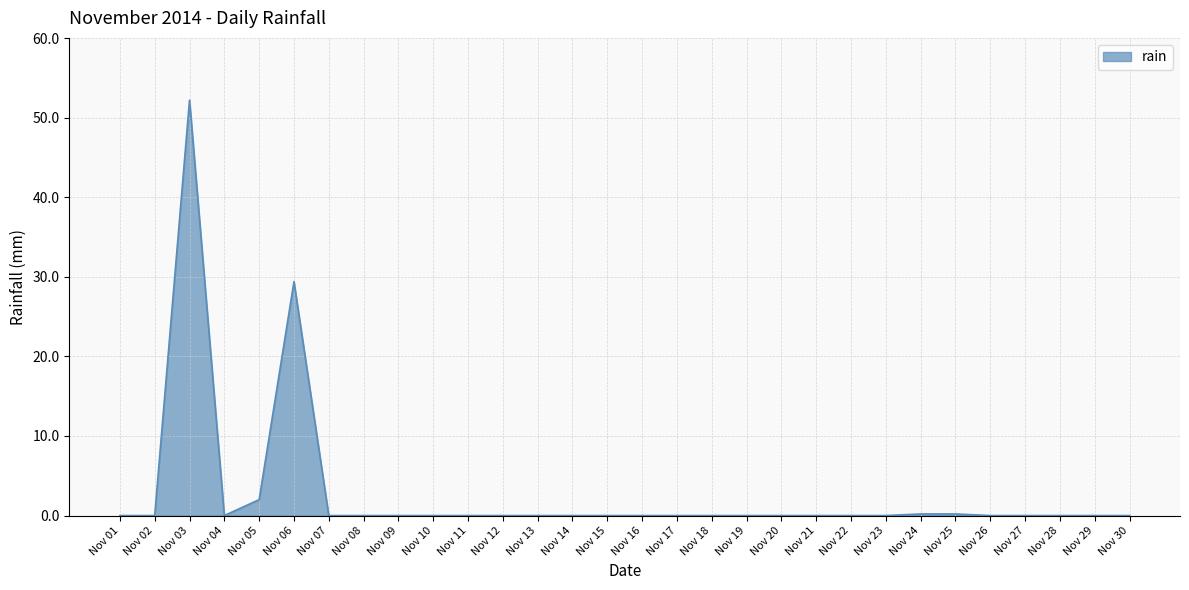

At which category does the chart reach its peak across all series?

Nov 03